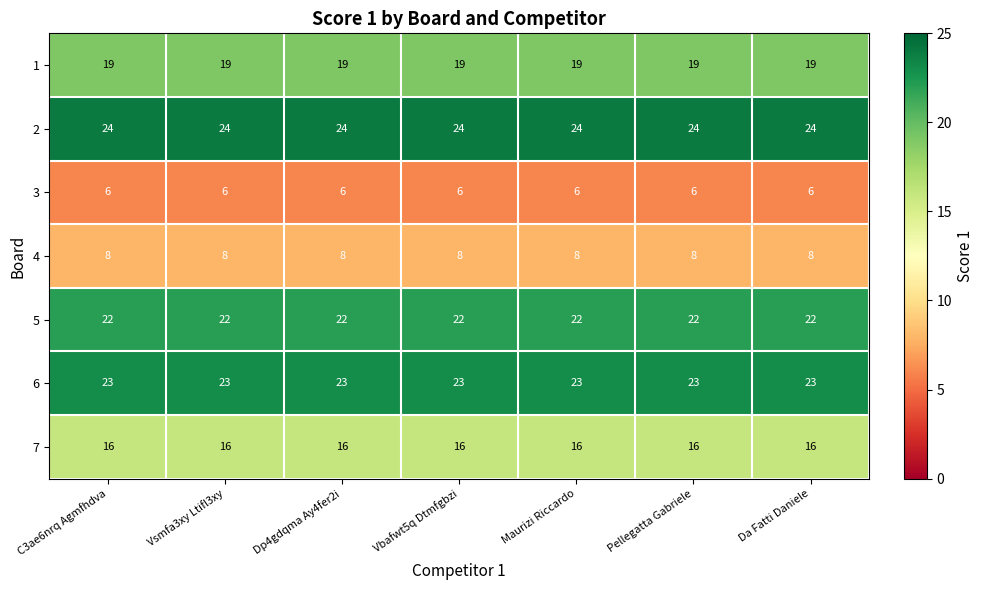

How many categories are shown in the chart?

7